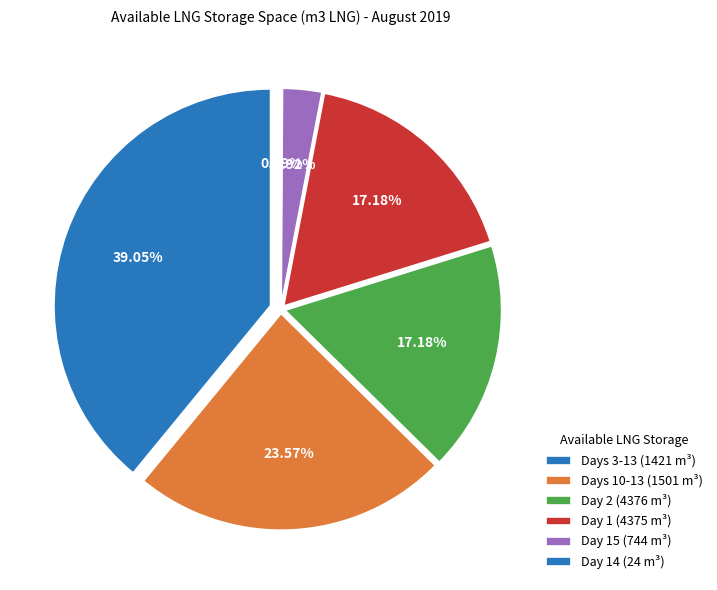

Does any single category account for the majority?

No